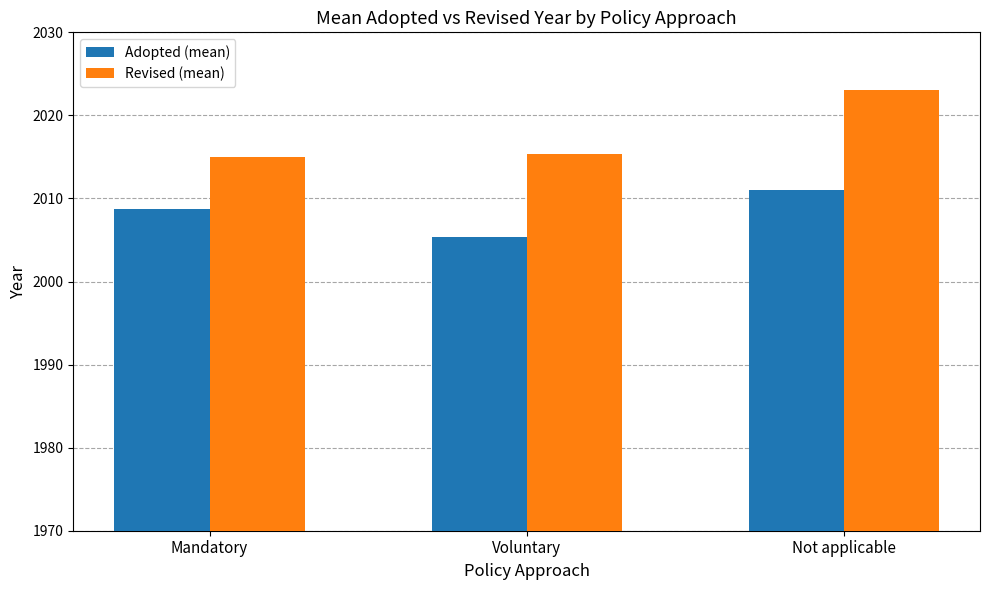

At Not applicable, list the series in order from smallest to largest.

Adopted (mean), Revised (mean)